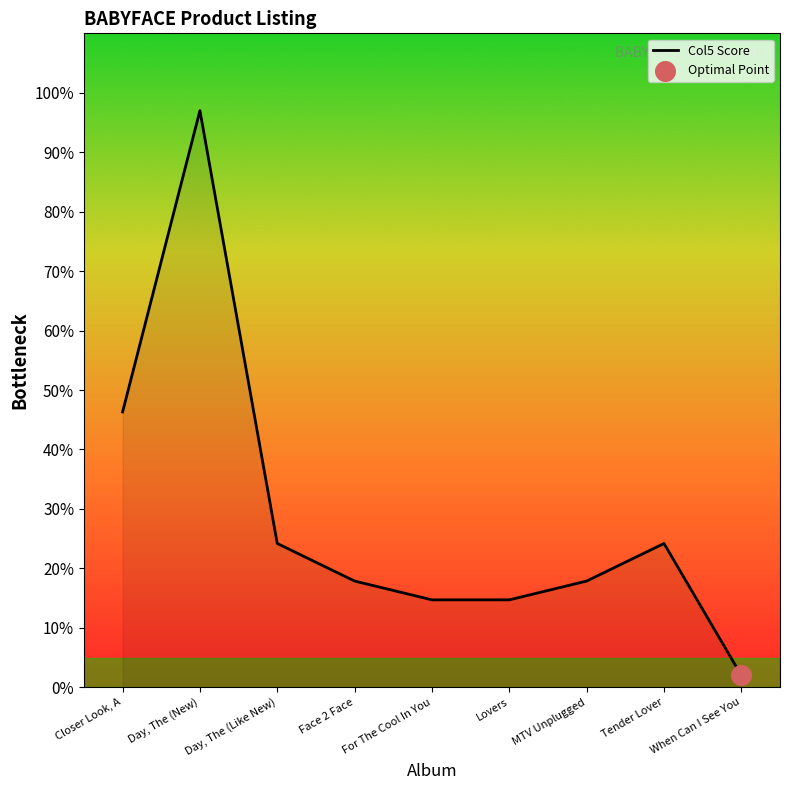

What is the change in value from Closer Look, A to Day, The (New)?

+50.7